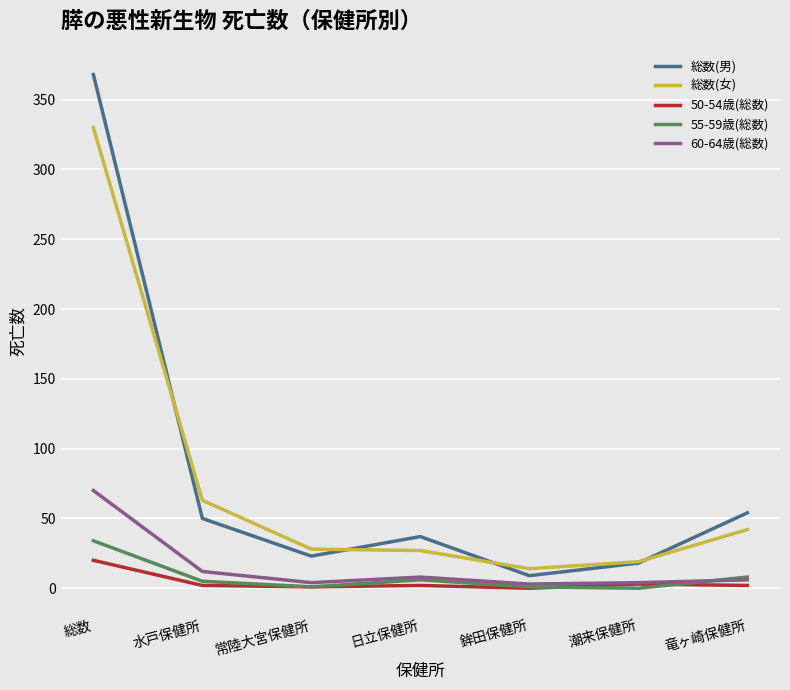

The value of 総数(女) at 総数 is 330. True or false?

True